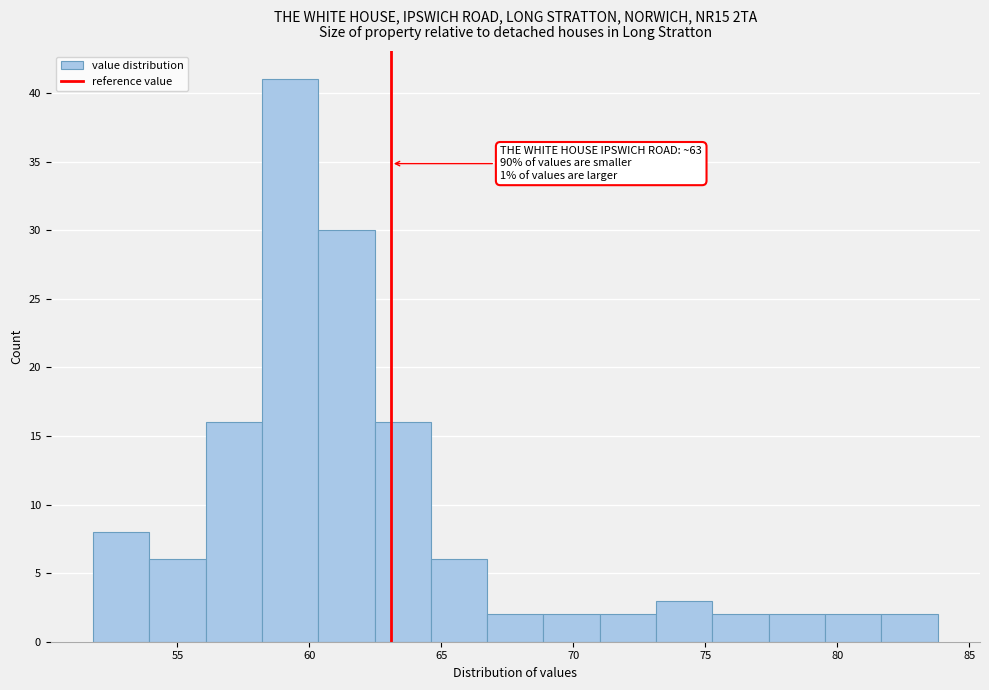

Which range on the x-axis has the tallest bar?

58.0 to 60.5